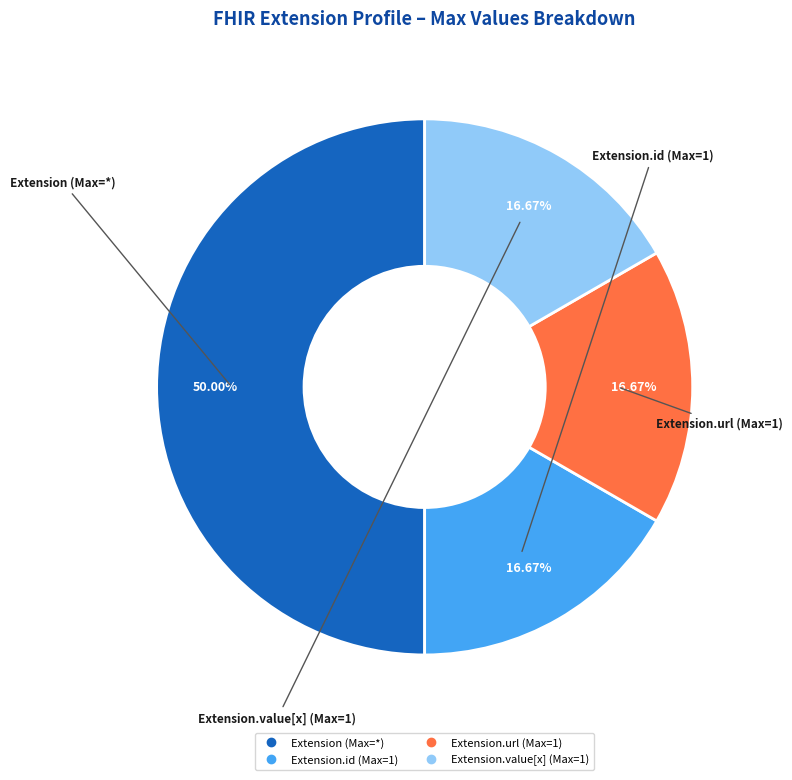

How many segments does this pie chart have?

4